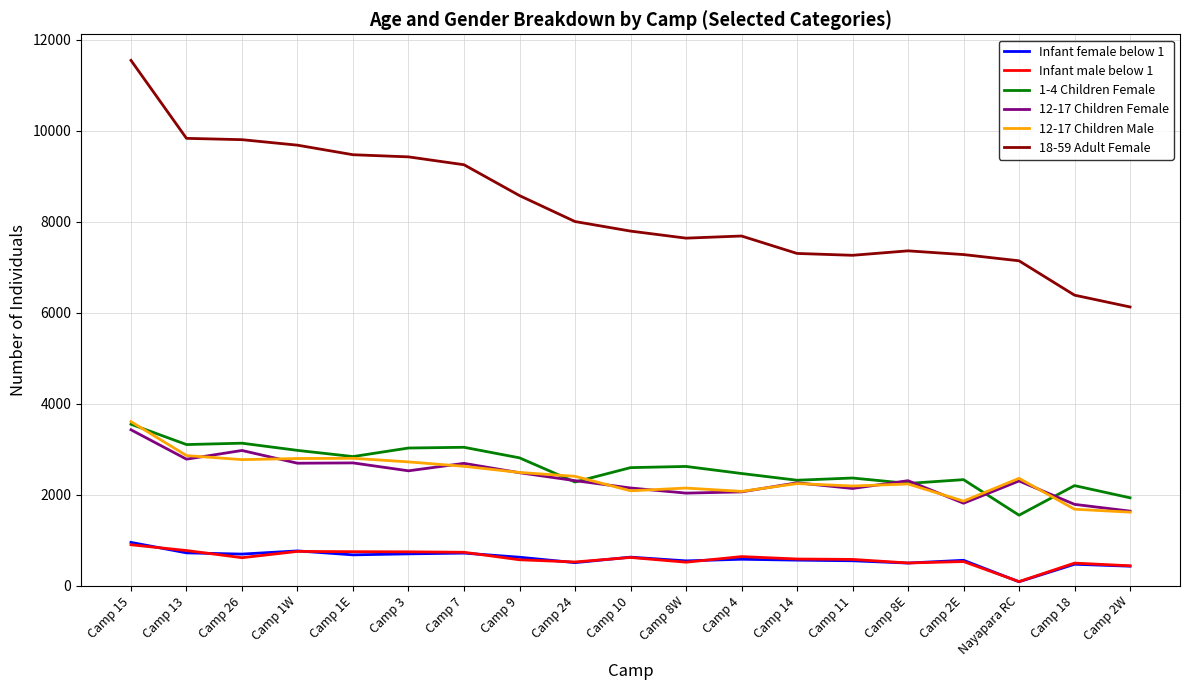

True or false: 1-4 Children Female and Infant female below 1 intersect in this chart.

False